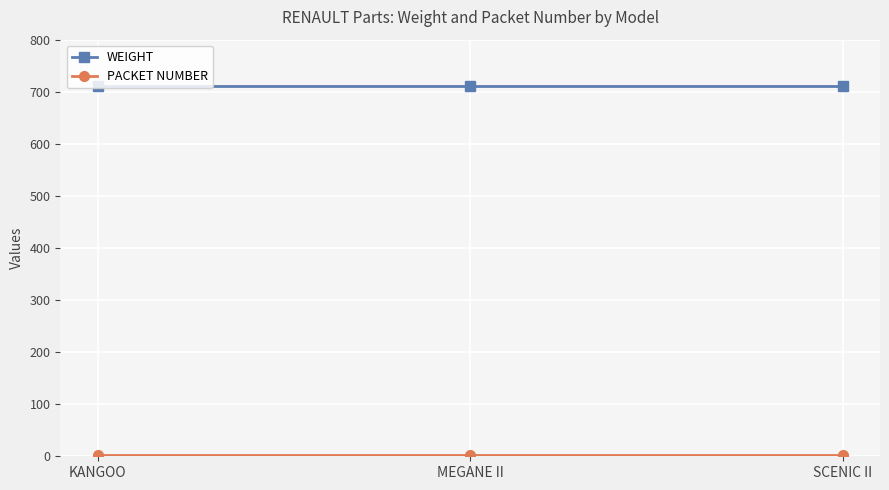

What is the maximum value shown in the chart?

711